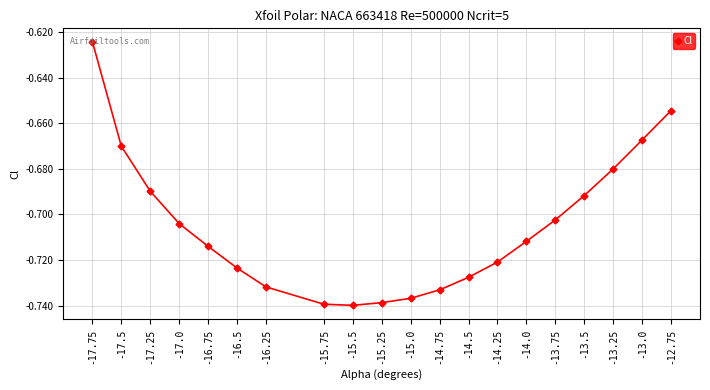

Is it true that the value at -12.75 is -0.2?

False